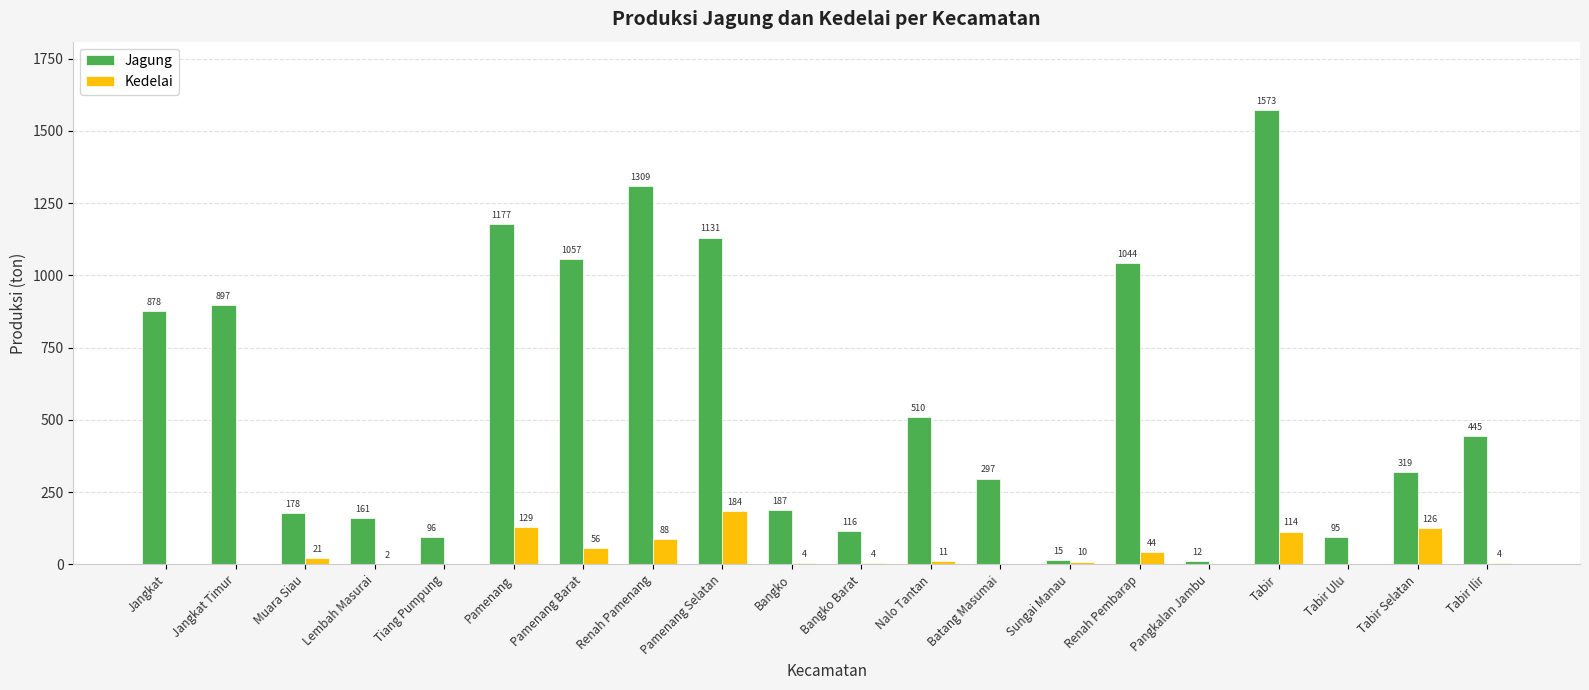

What is the sum of all Kedelai values?

797